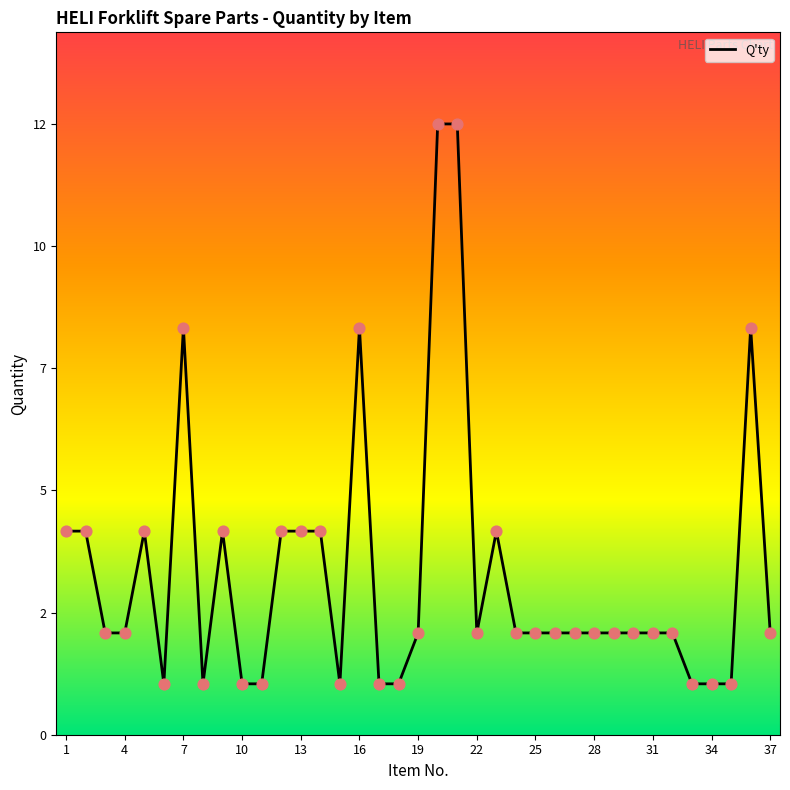

Does the chart have visible grid lines?

No